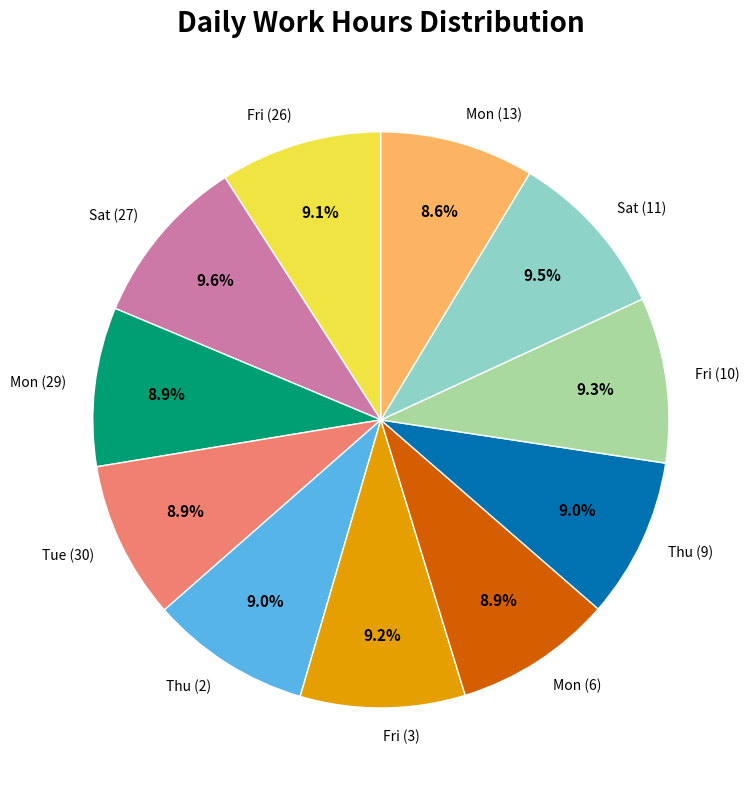

Count the number of slices in the pie.

11